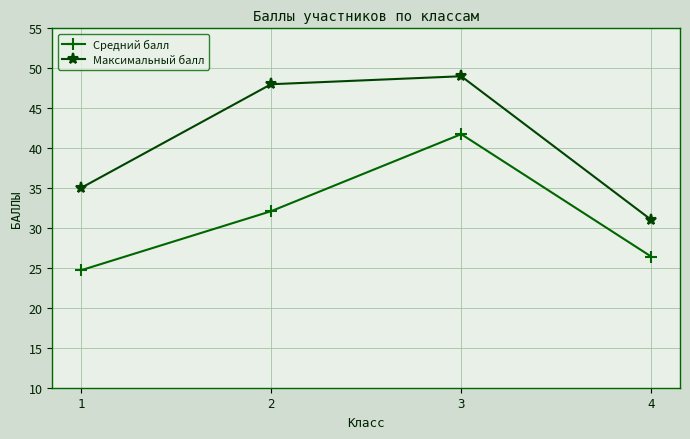

What is the sum of all Средний балл values?

125.0